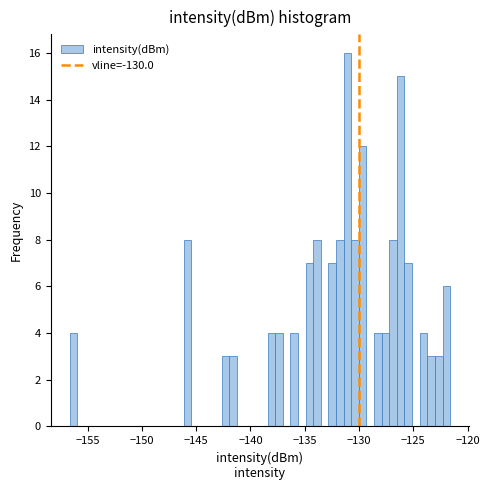

Read against the x-axis, roughly where is the centre of the tallest bar?

-131.0